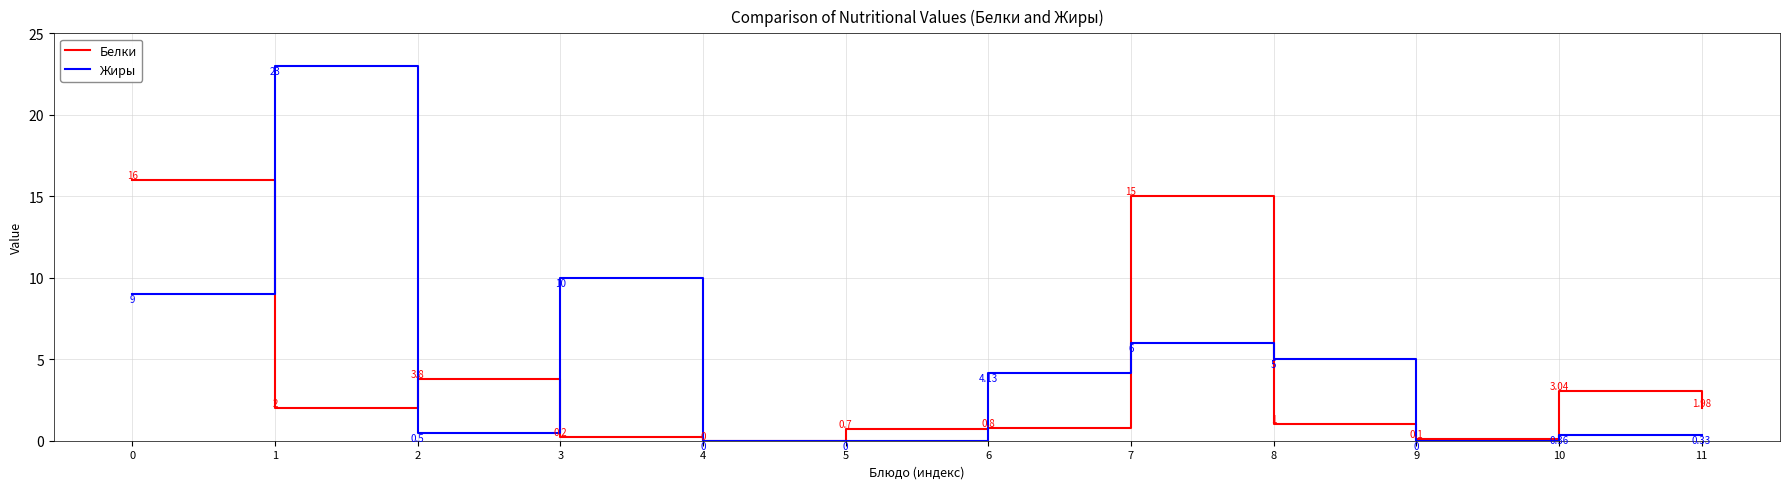

After their last crossing, which series has the higher values: Жиры or Белки?

Белки